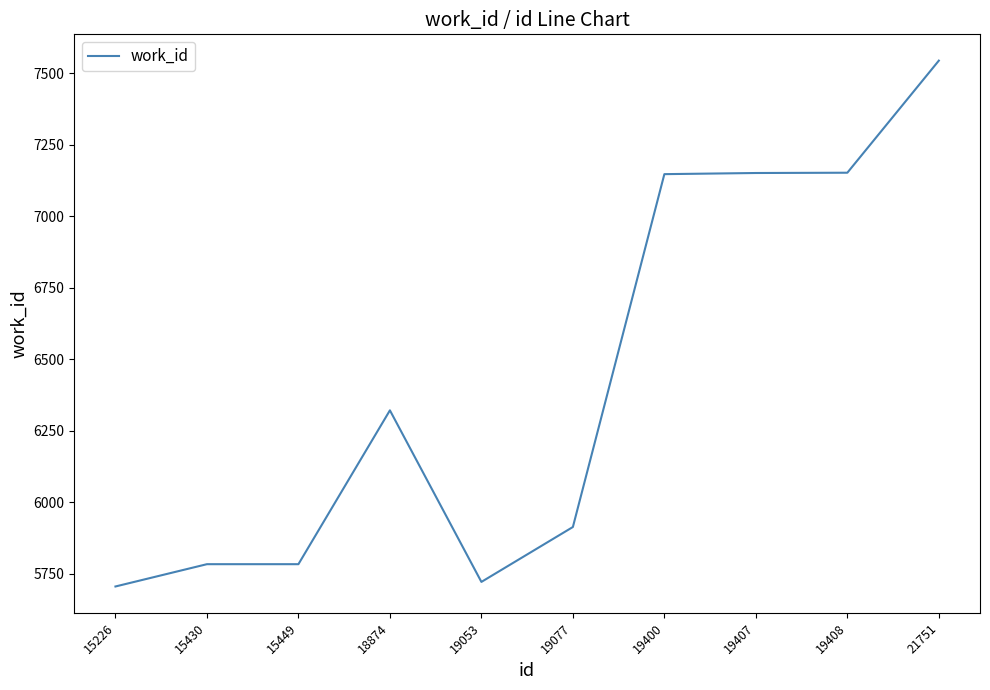

Which category has the highest value across all series?

21751